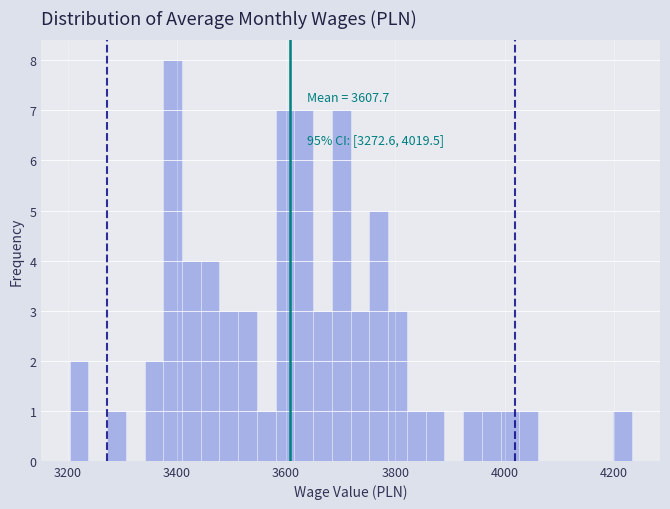

Read against the x-axis, roughly where is the centre of the tallest bar?

3400